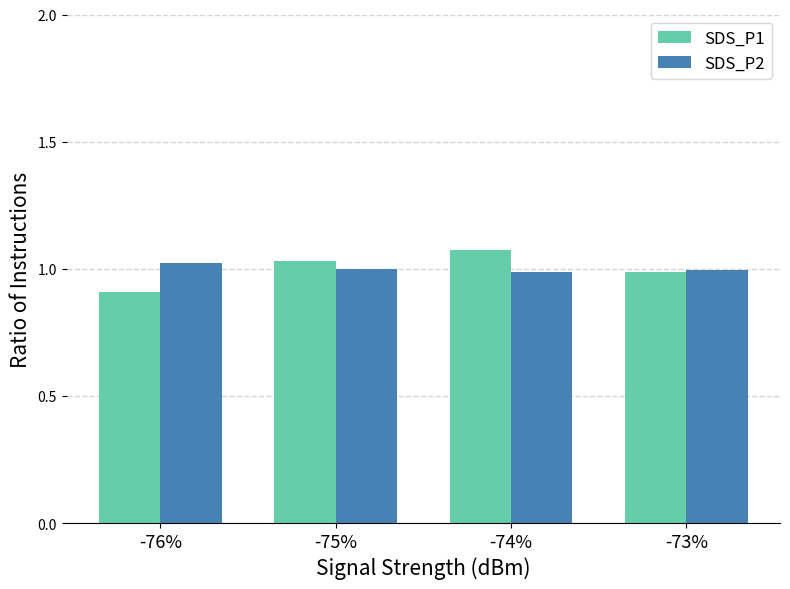

Are the bars grouped side by side (vs. stacked)?

Yes